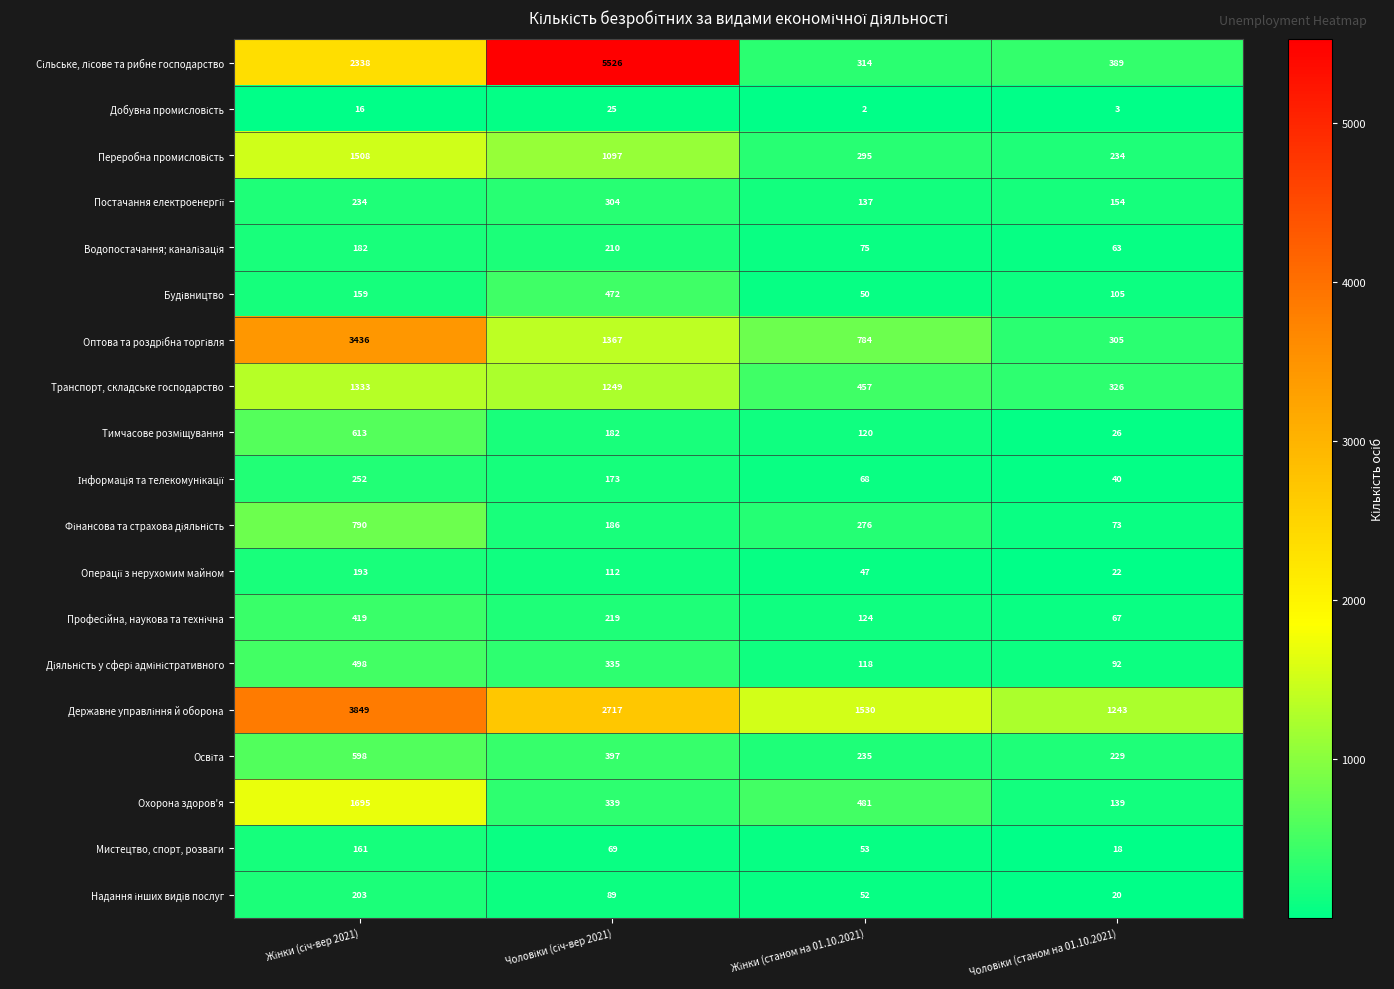

At how many categories does at least one series exceed 1263?

3